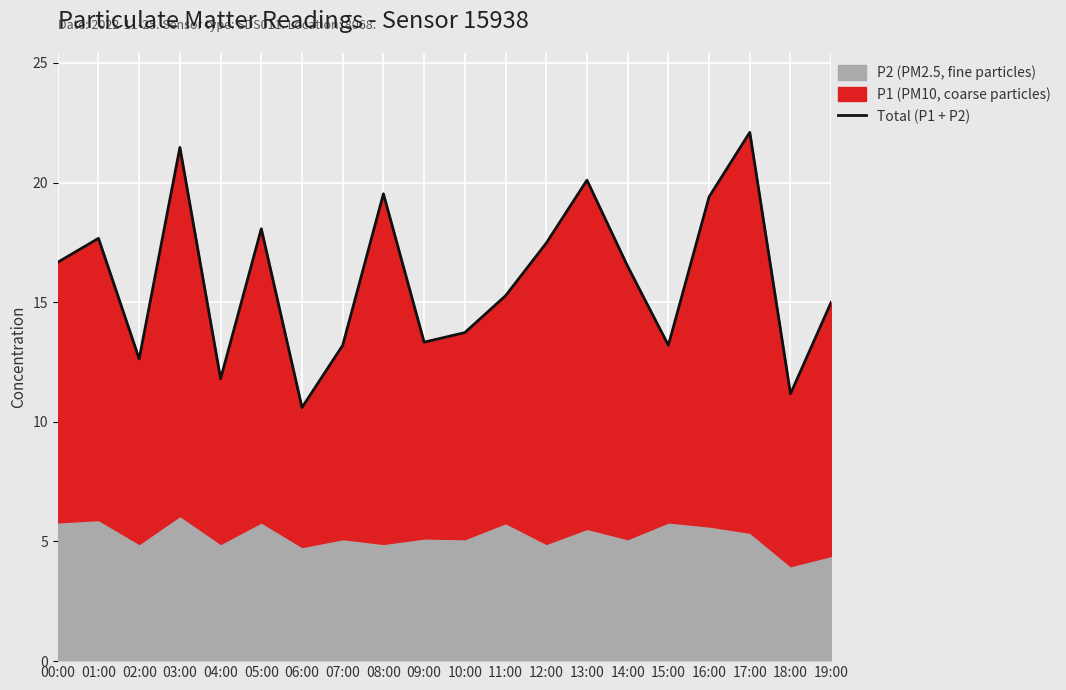

Reading left to right, what are all the values shown in this chart?

16.7	17.7	12.6	21.5	11.8	18.1	10.6	13.2	19.5	13.3	13.7	15.3	17.5	20.1	16.5	13.2	19.4	22.1	11.2	15.0